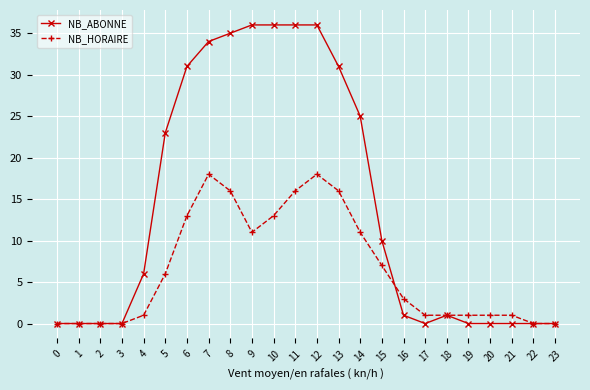

What is the total value across all series at 14?

36